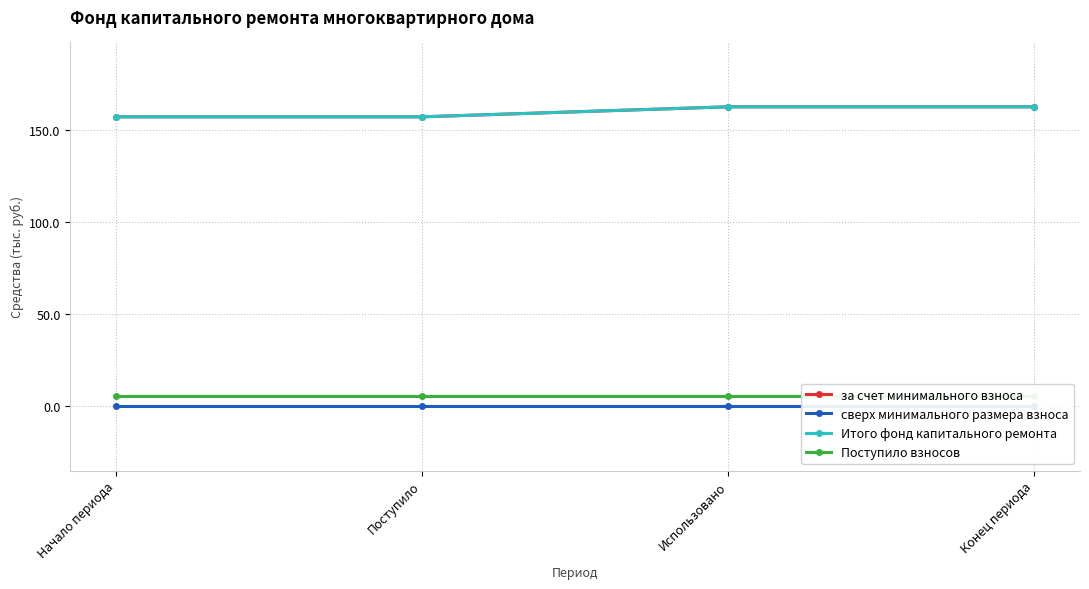

What is the label of the 3rd point from the right?

Поступило